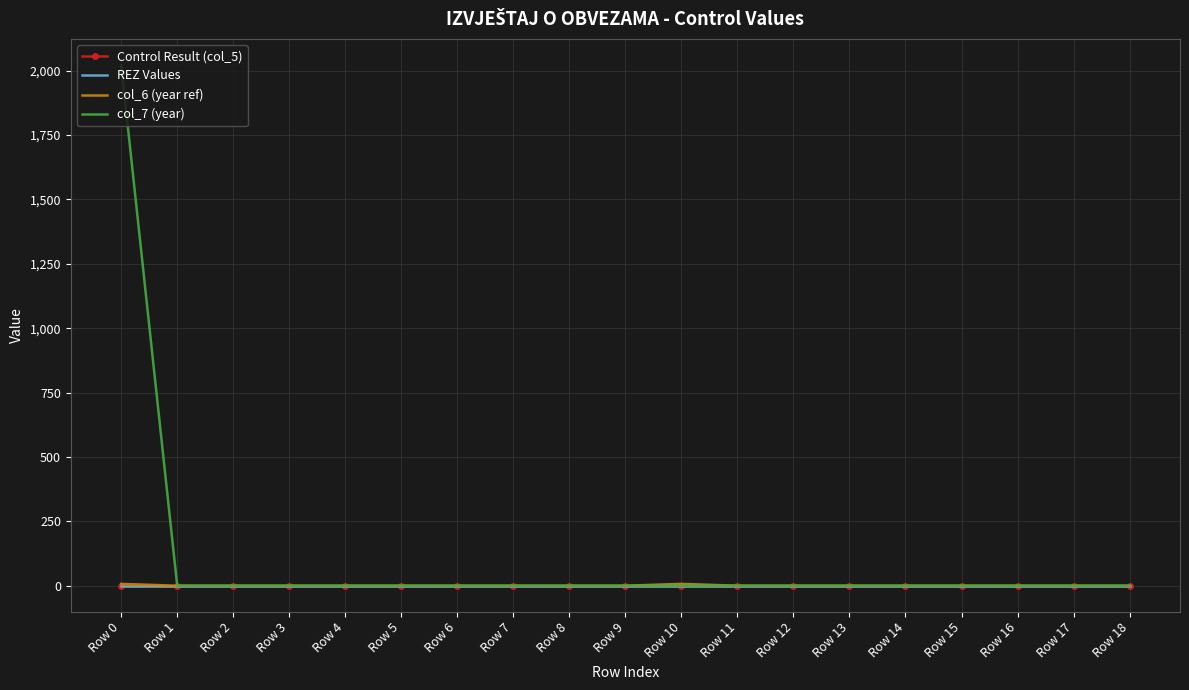

Rank the series by their maximum value, from lowest to highest.

Control Result (col_5), REZ Values, col_6 (year ref), col_7 (year)